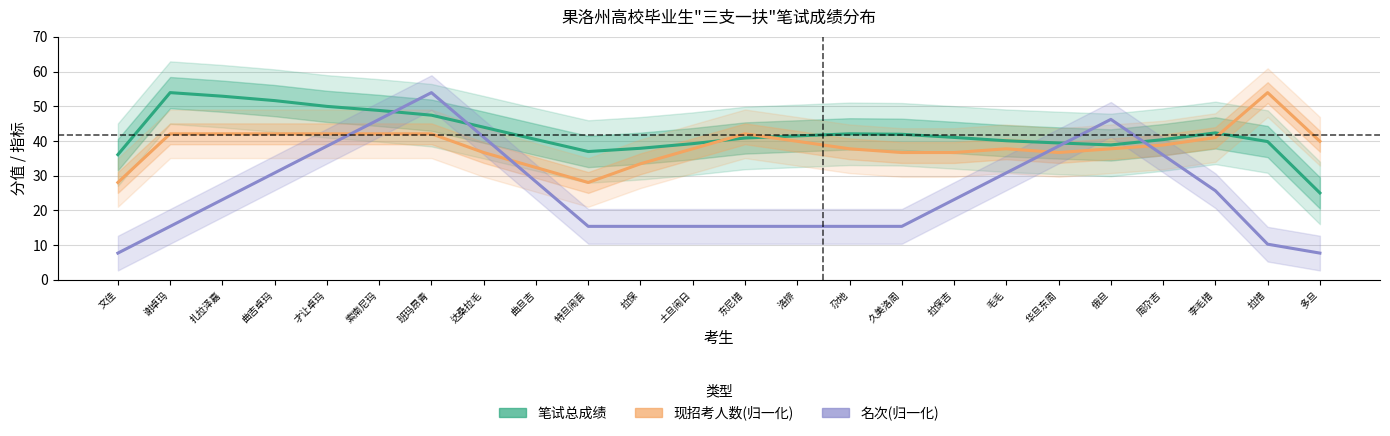

At which label does 笔试总成绩 first exceed 41?

谢卓玛